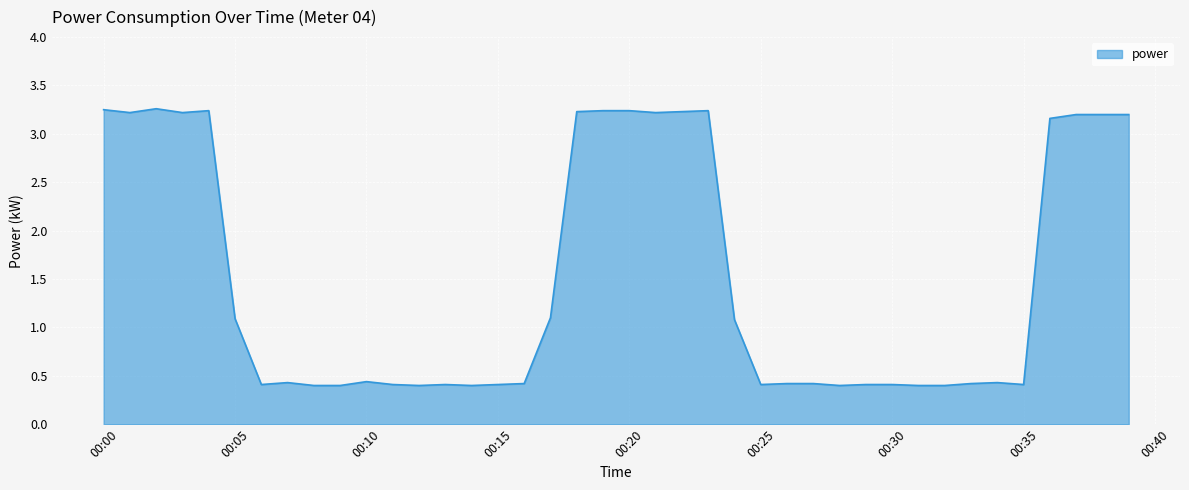

What is the smallest value displayed?

0.4